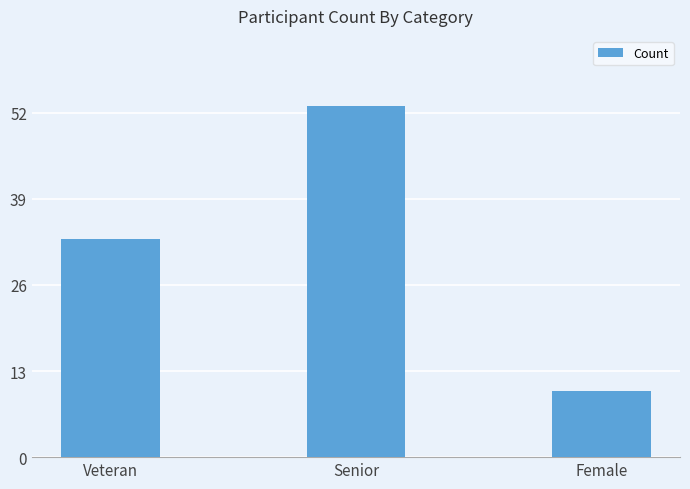

Are the bars grouped side by side (vs. stacked)?

No